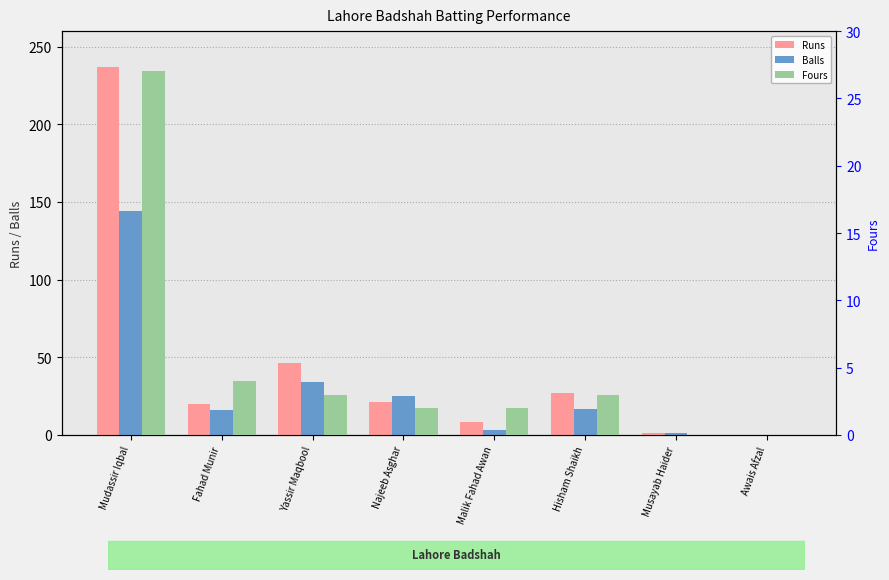

Rank the categories by Balls value from lowest to highest.

Awais Afzal, Musayab Haider, Malik Fahad Awan, Fahad Munir, Hisham Shaikh, Najeeb Asghar, Yassir Maqbool, Mudassir Iqbal